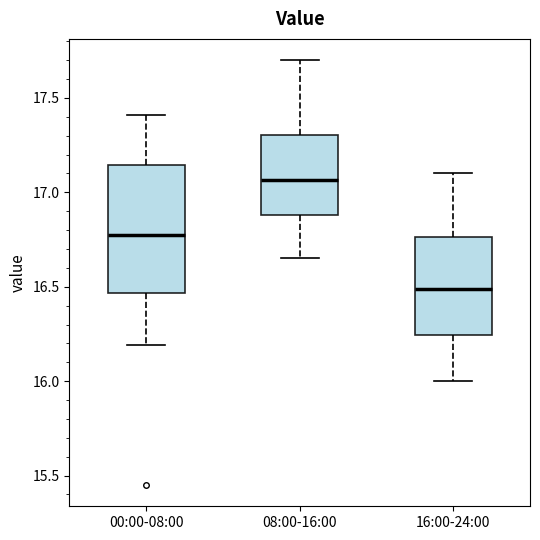

Which box's median line is the lowest?

16:00-24:00